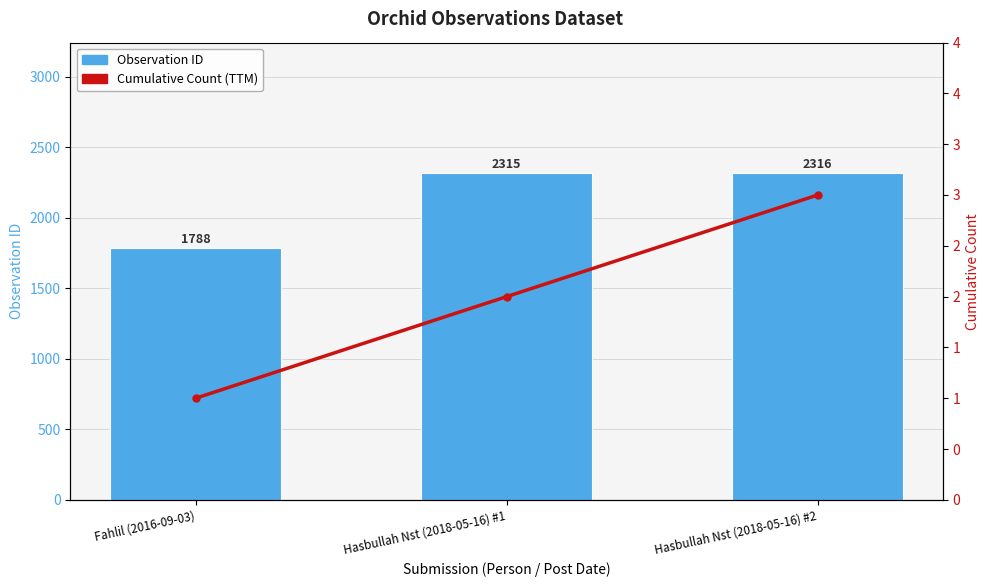

How many groups of bars are there?

3